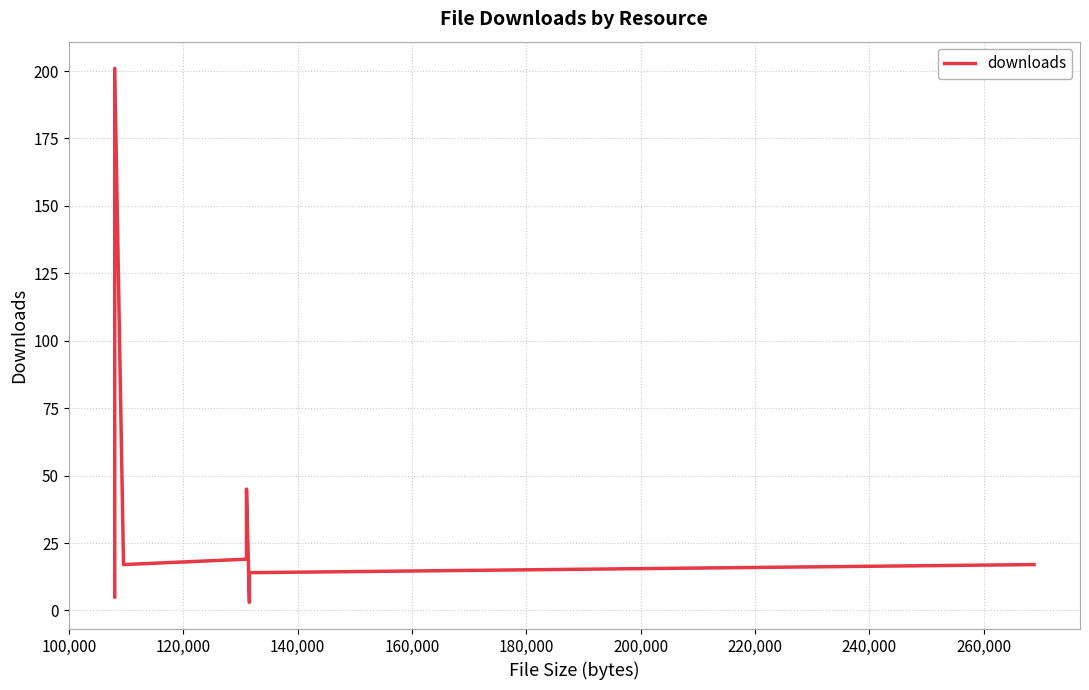

True or false: there are more than 2 points higher than both neighbors.

False